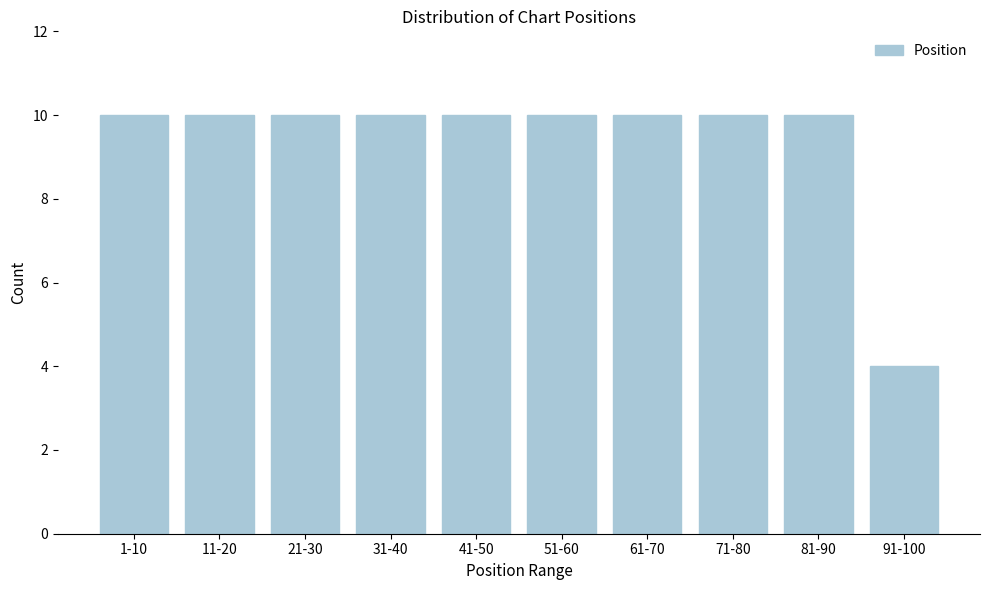

Reading left to right, list all the values displayed in this chart.

10	10	10	10	10	10	10	10	10	4